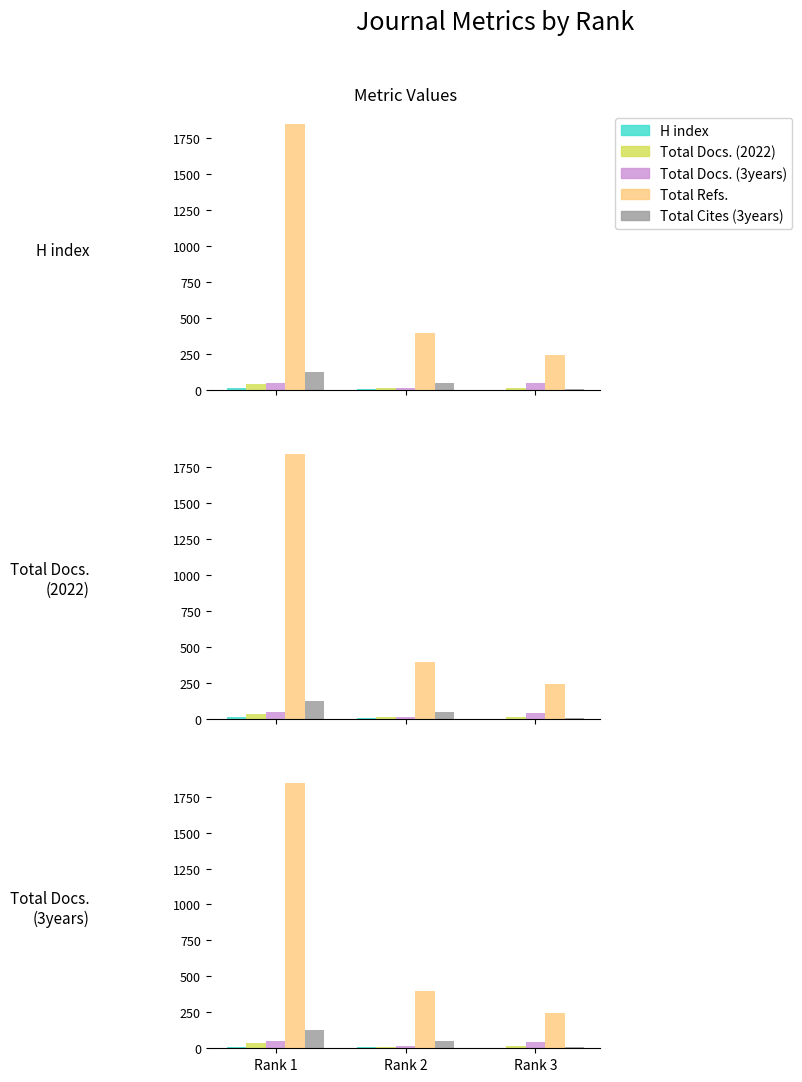

What is the sum of all Total Docs. (2022) values?

66